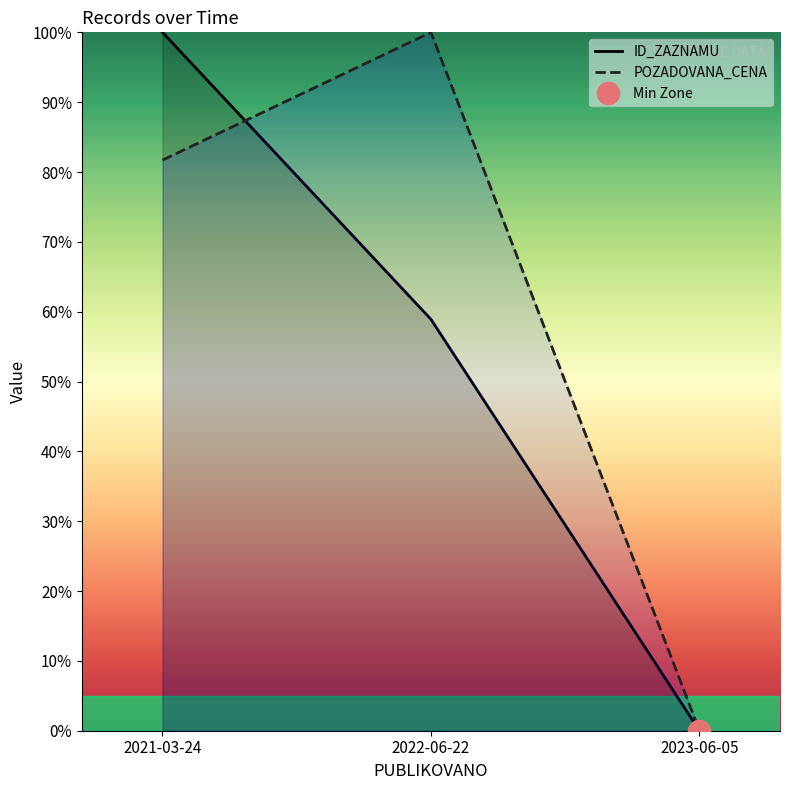

Count the POZADOVANA_CENA values in the range 0 to 100.

3